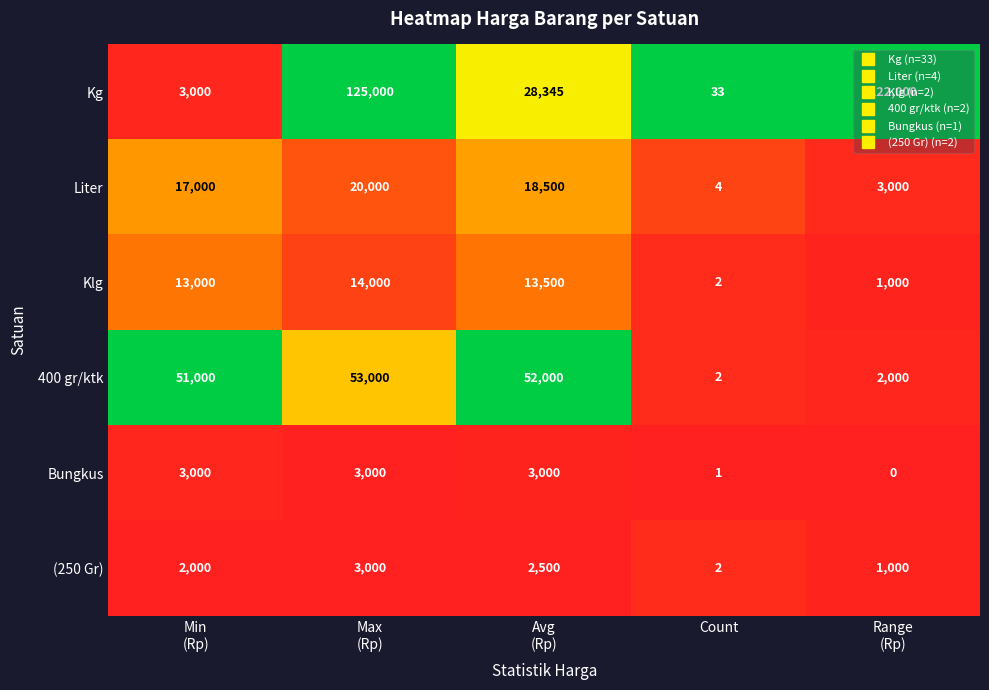

Between Min
(Rp) and Max
(Rp), which series saw the biggest shift?

Kg